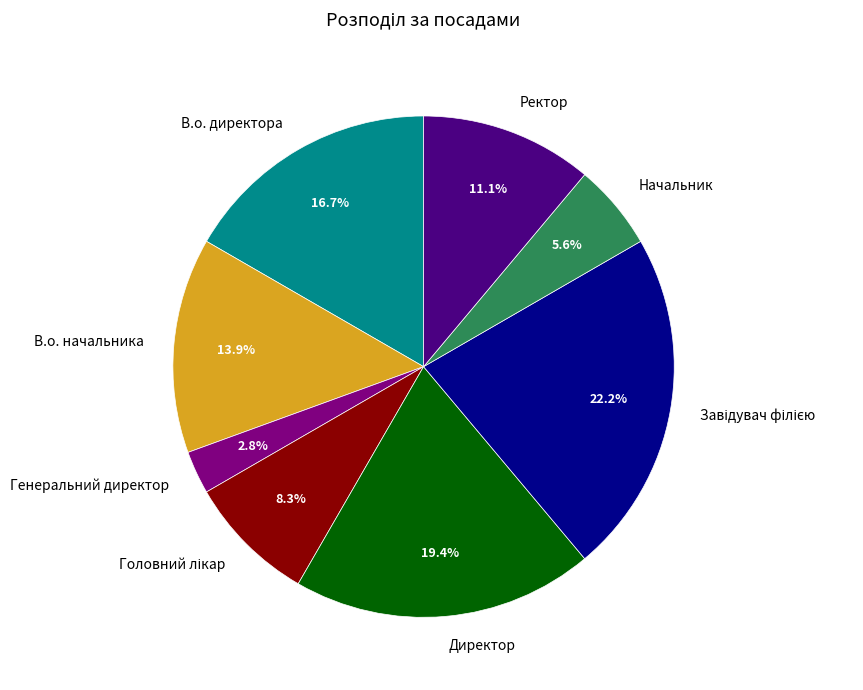

What is the total percentage of Директор and Генеральний директор?

22.2%